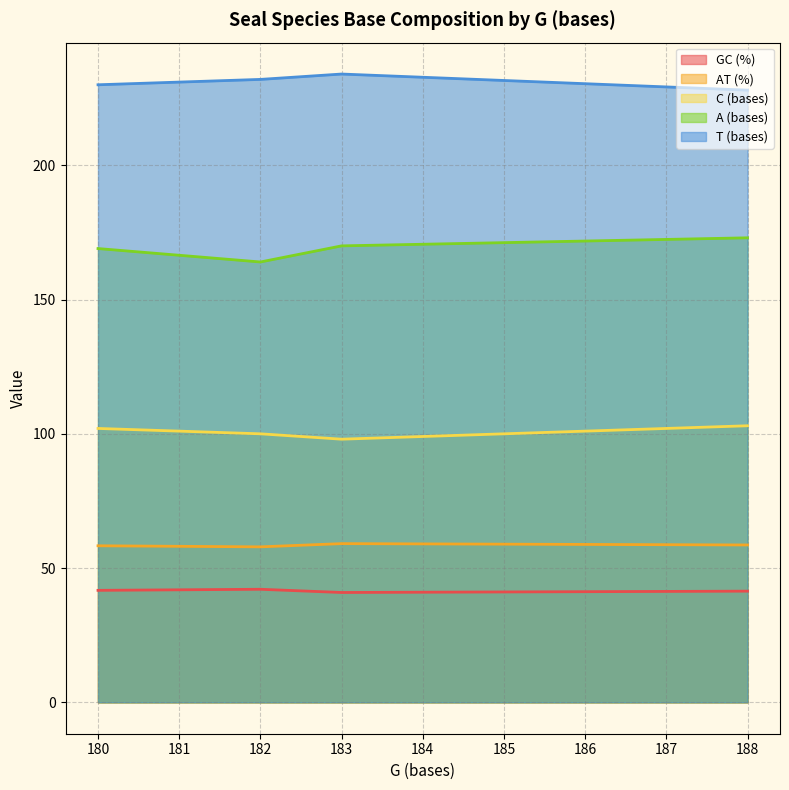

True or false: A (bases) has more than 0 interior local peaks.

False